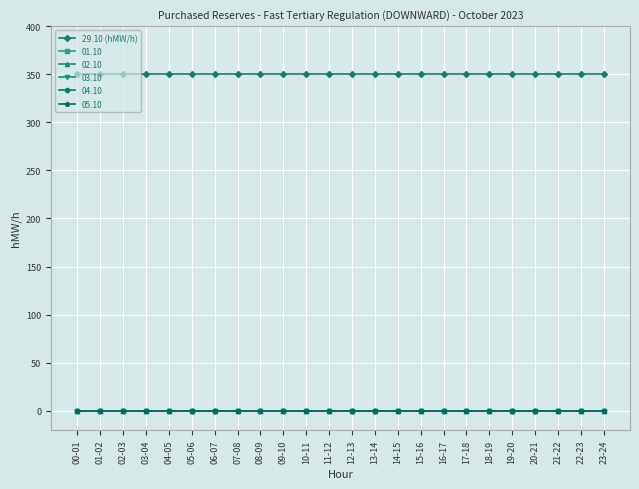

True or false: 29.10 (hMW/h) and 05.10 intersect in this chart.

False